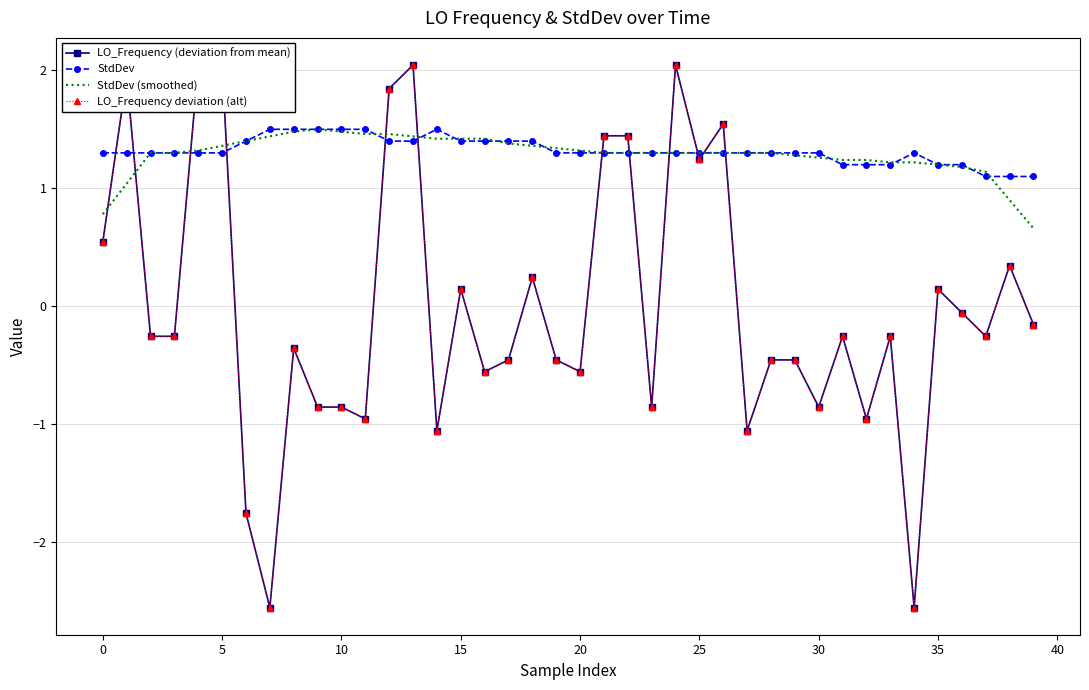

What is the sum of the StdDev values at 35 and 25?

2.5